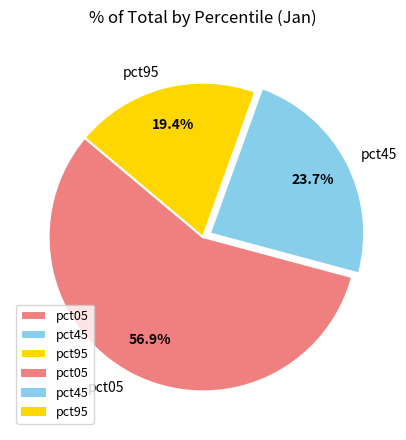

Which category has the smallest portion of the pie?

pct95